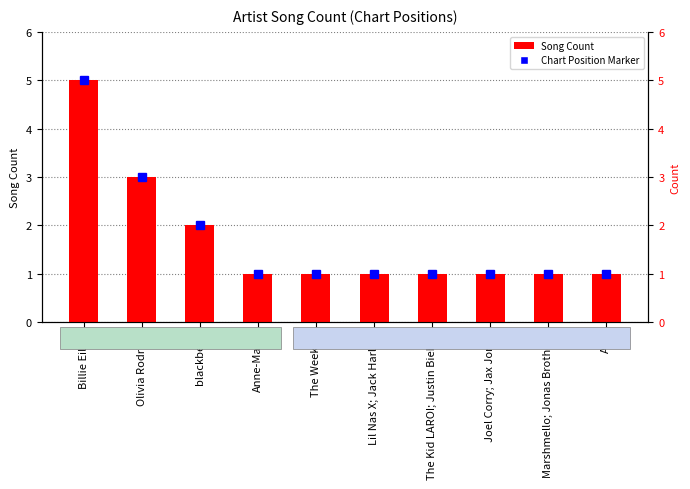

How many data points are above 1?

3